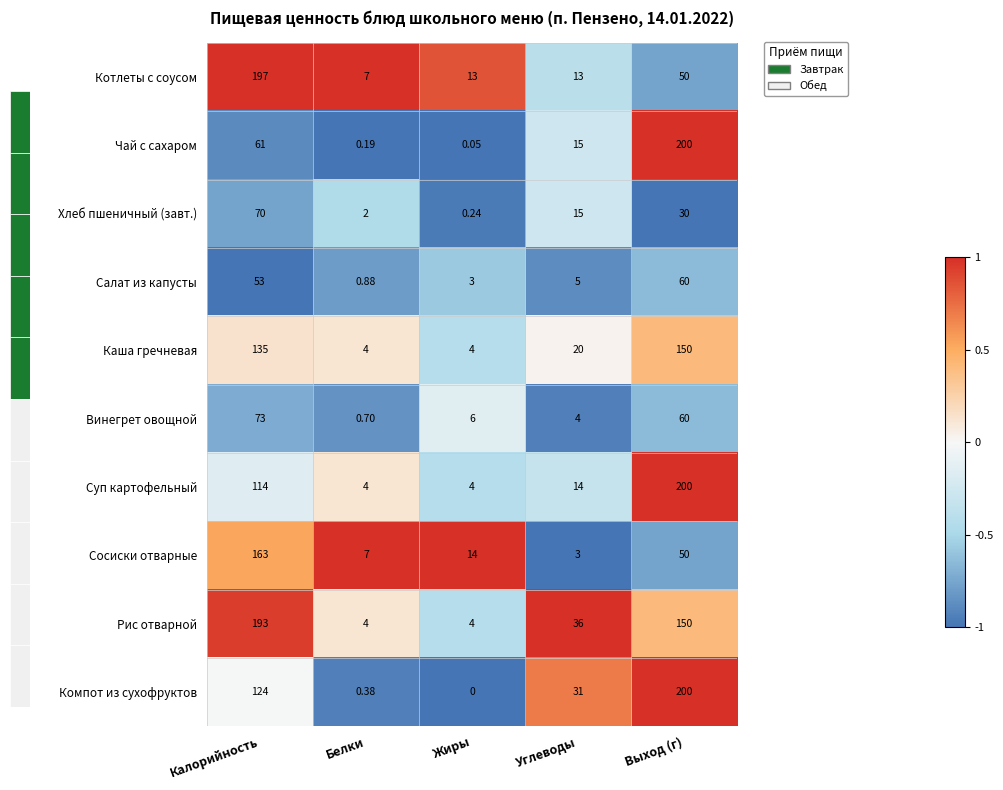

Between Калорийность and Белки, which series saw the biggest shift?

Котлеты с соусом